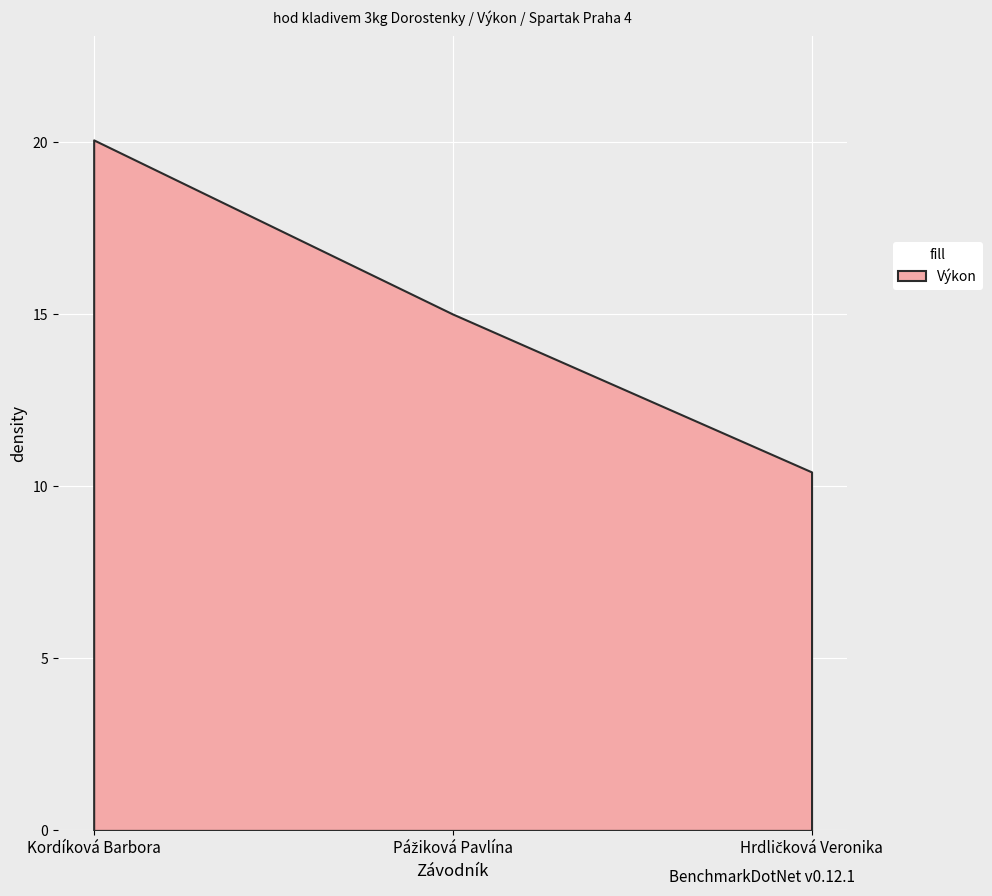

How many lines are shown in the chart?

1